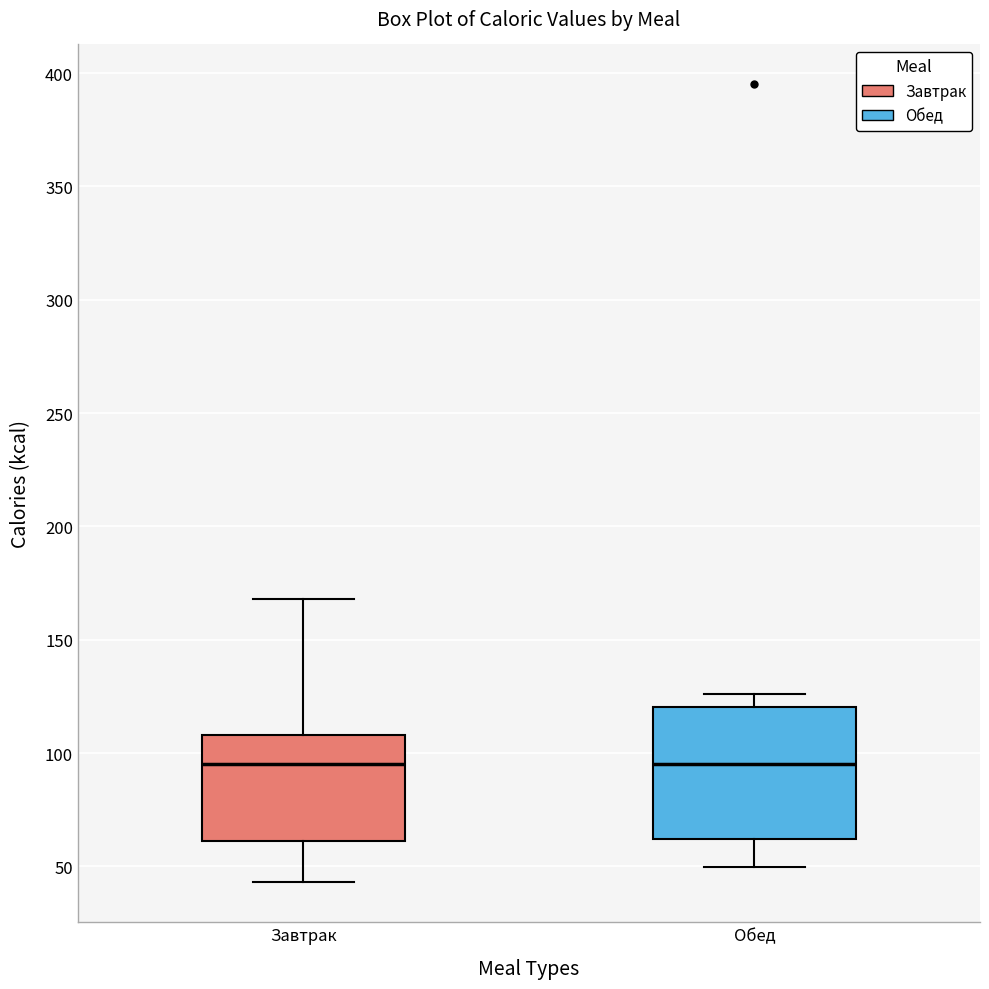

Comparing the boxes themselves (not the whiskers), which one is the tallest?

Обед